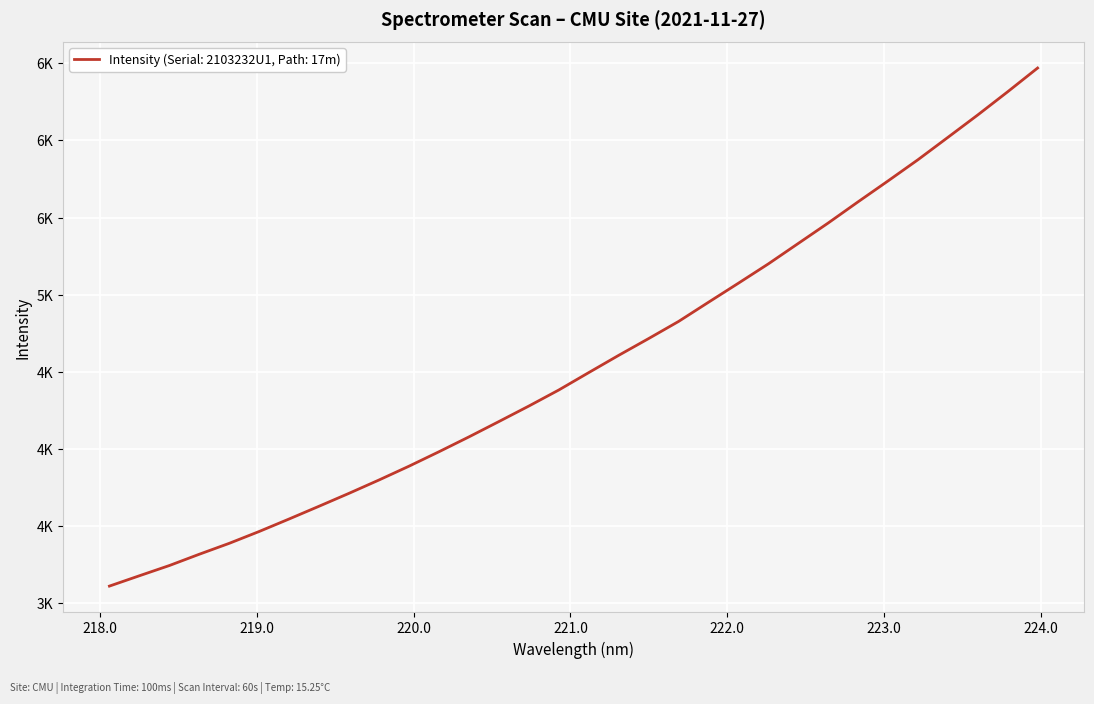

At which label does the data first exceed 4495?

221.1174